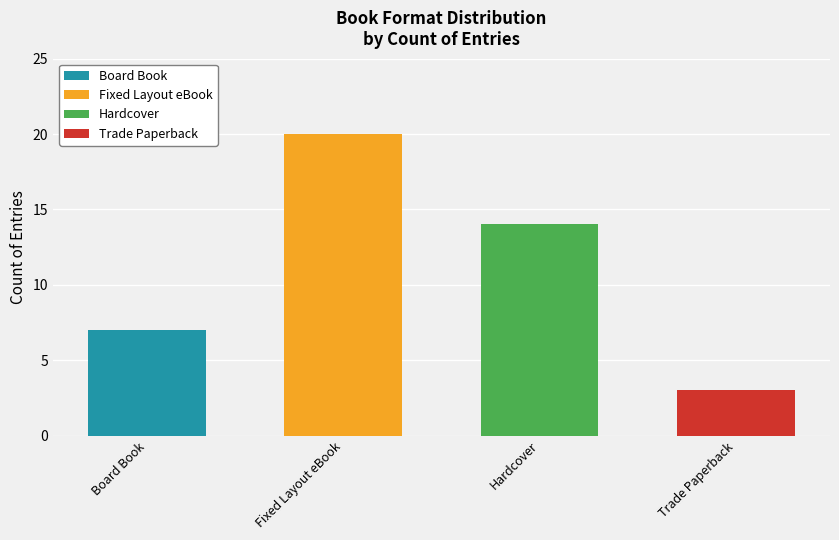

What is the total value across all series at Trade Paperback?

3